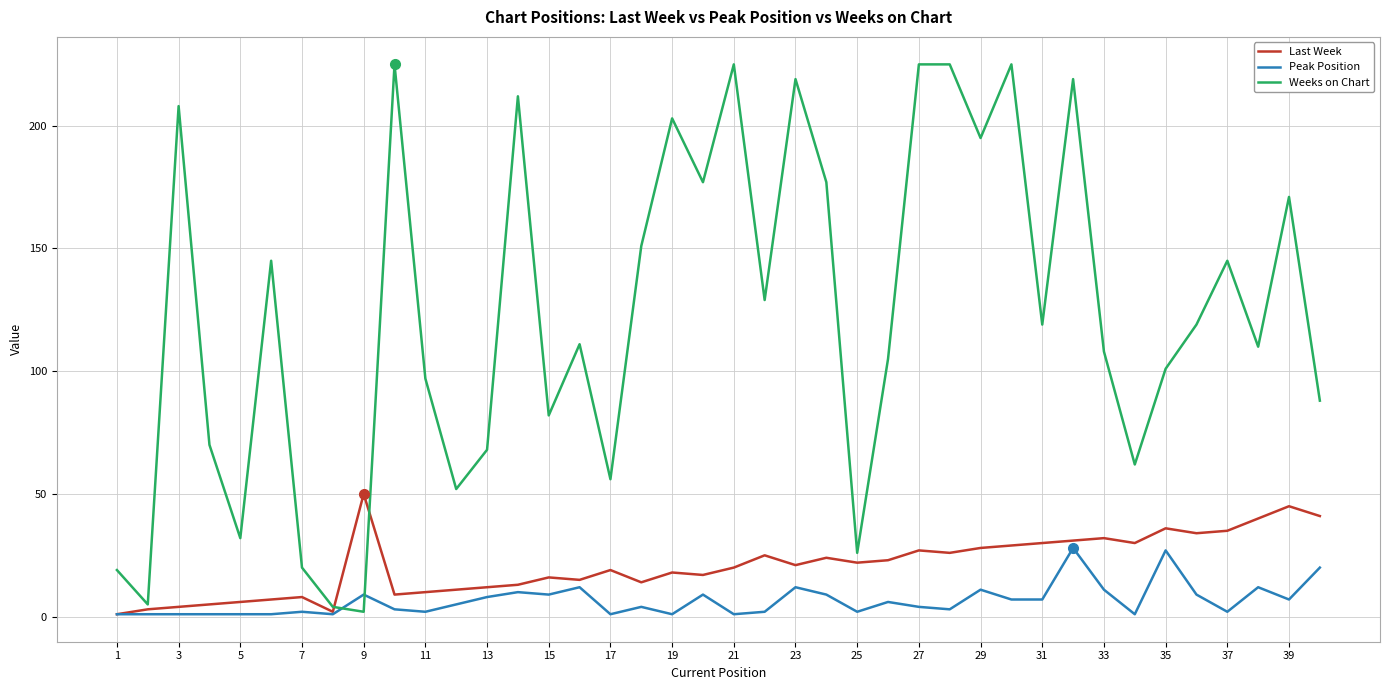

Which series has the largest range (max minus min)?

Weeks on Chart